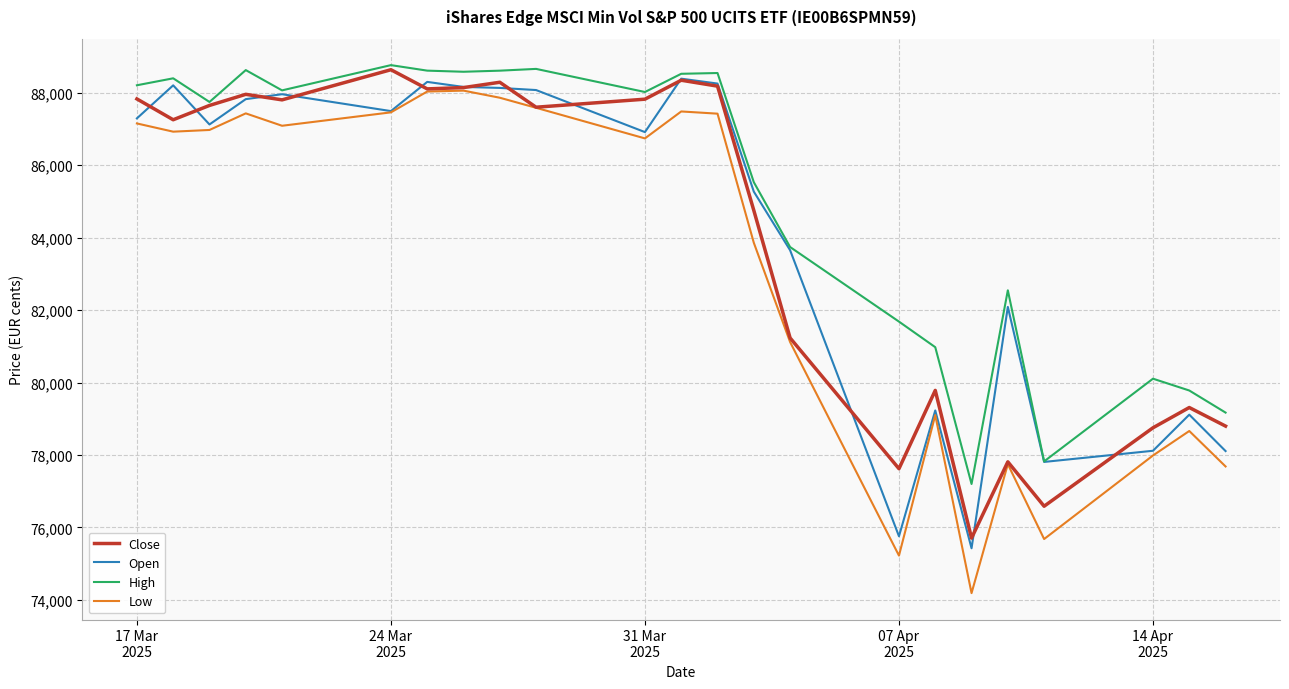

True or false: High and Low cross at least once.

False